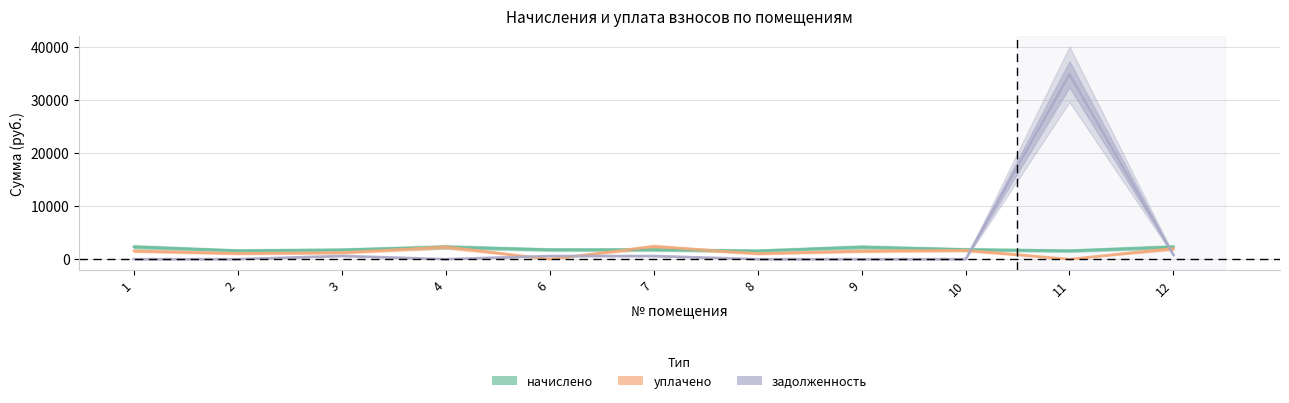

Which has a higher value, 12 or 4?

12